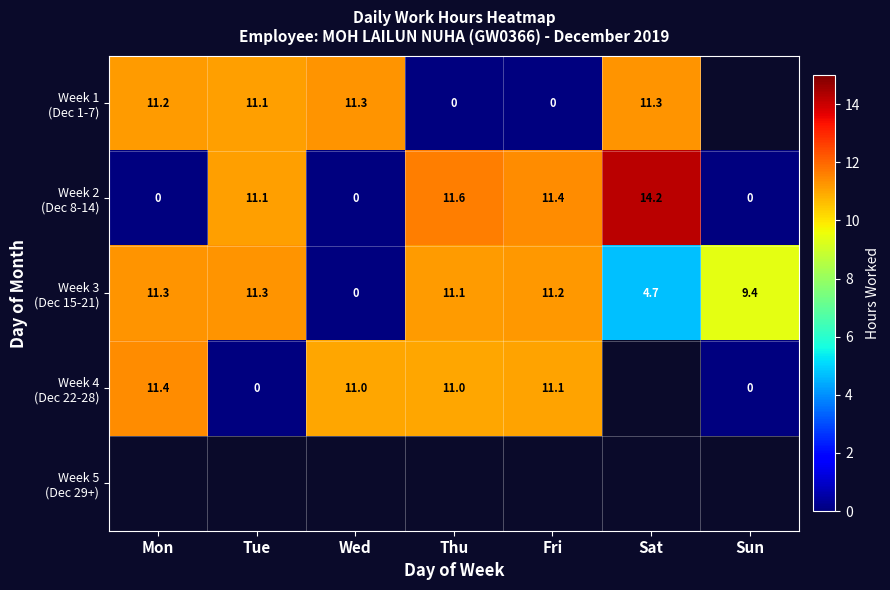

What is the highest value of the Week 4 (Dec 22-28) series?

11.4